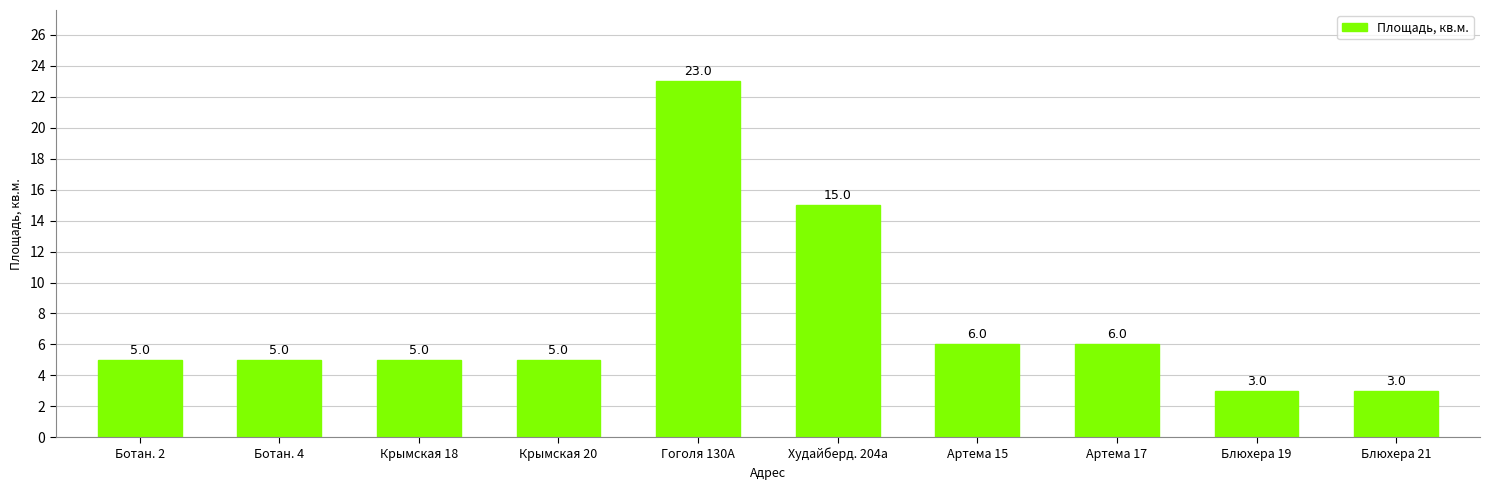

Is it true that the value at Худайберд. 204а is 21?

False